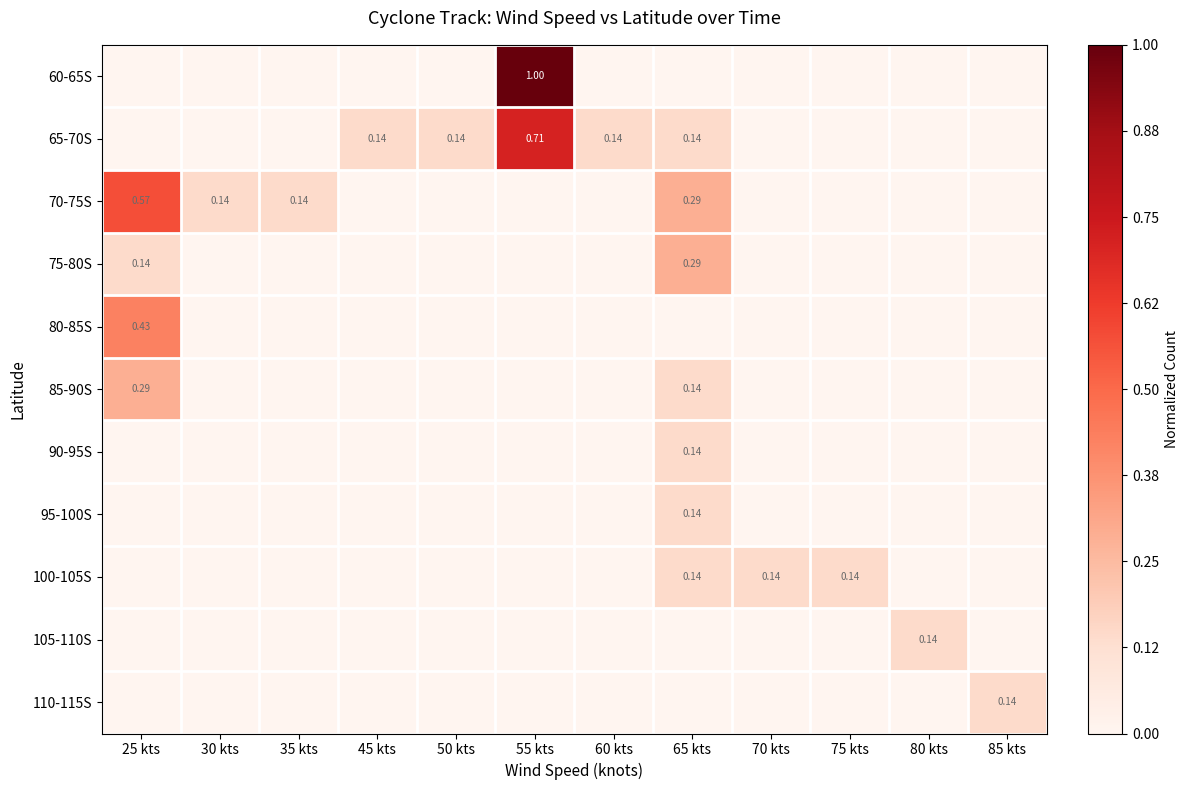

Which category has the lowest value in the 110-115S series?

25 kts